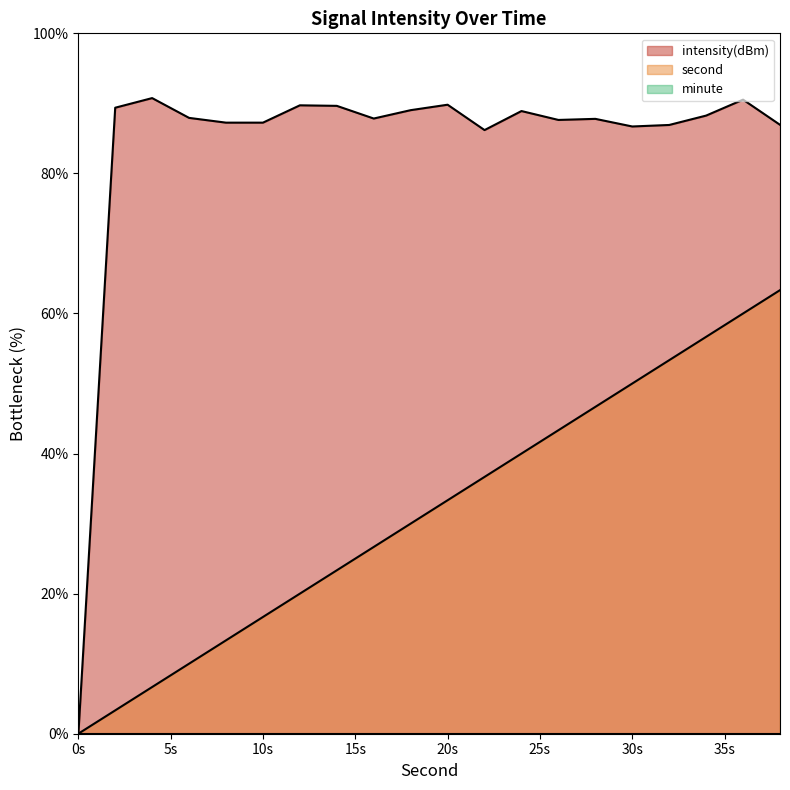

Which series has the largest range (max minus min)?

intensity(dBm)